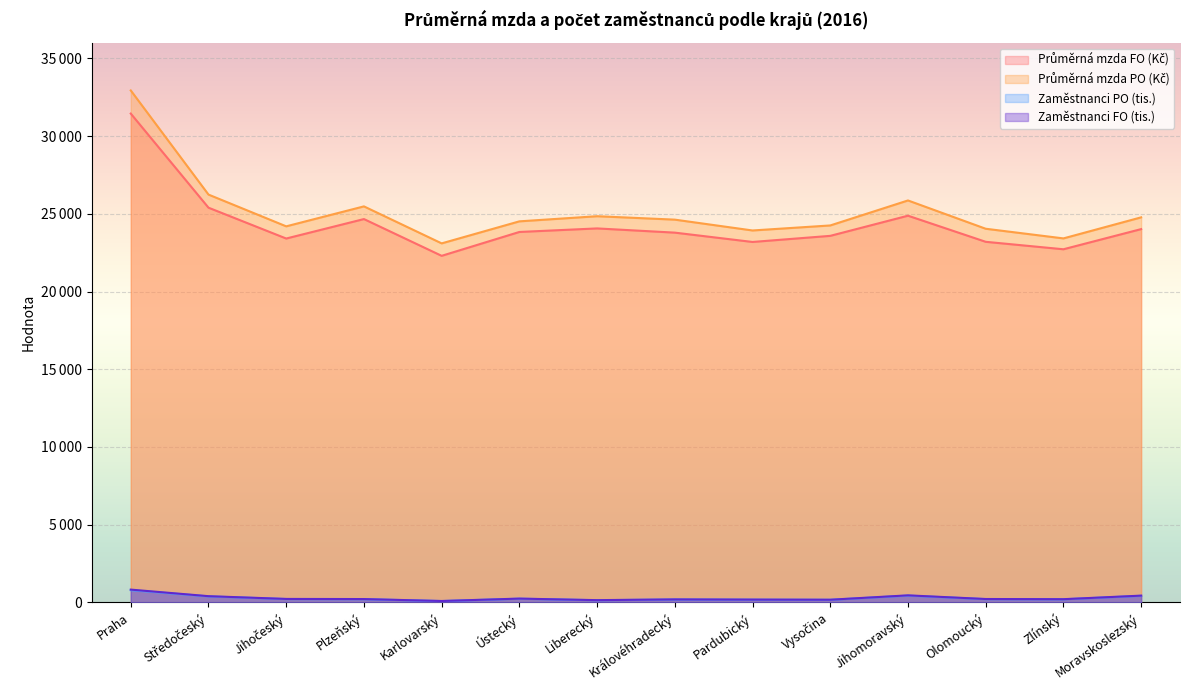

What position from the right is Liberecký?

8